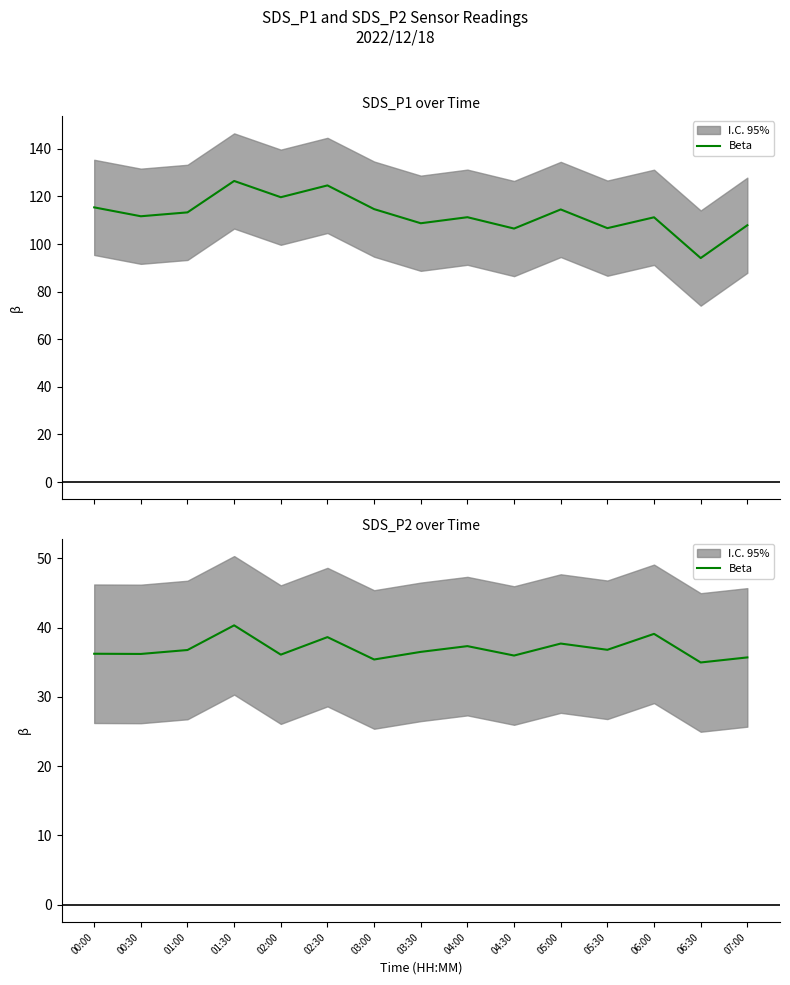

What is the average value?

36.9